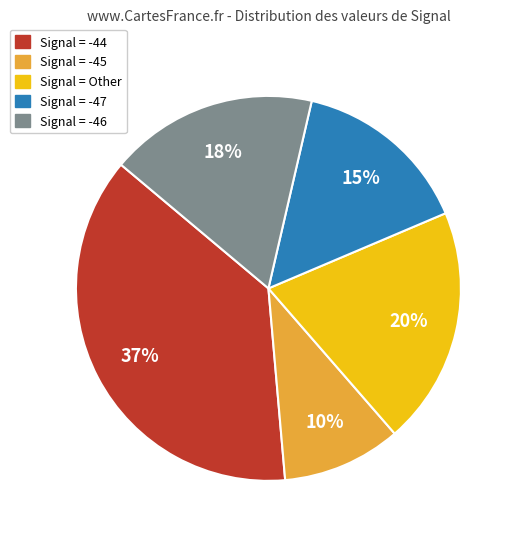

Is there a majority slice in this chart?

No